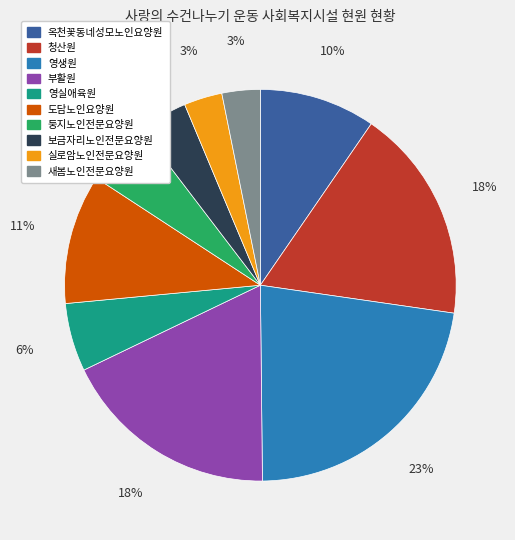

To the nearest percent, what portion does 둥지노인전문요양원 represent?

5%